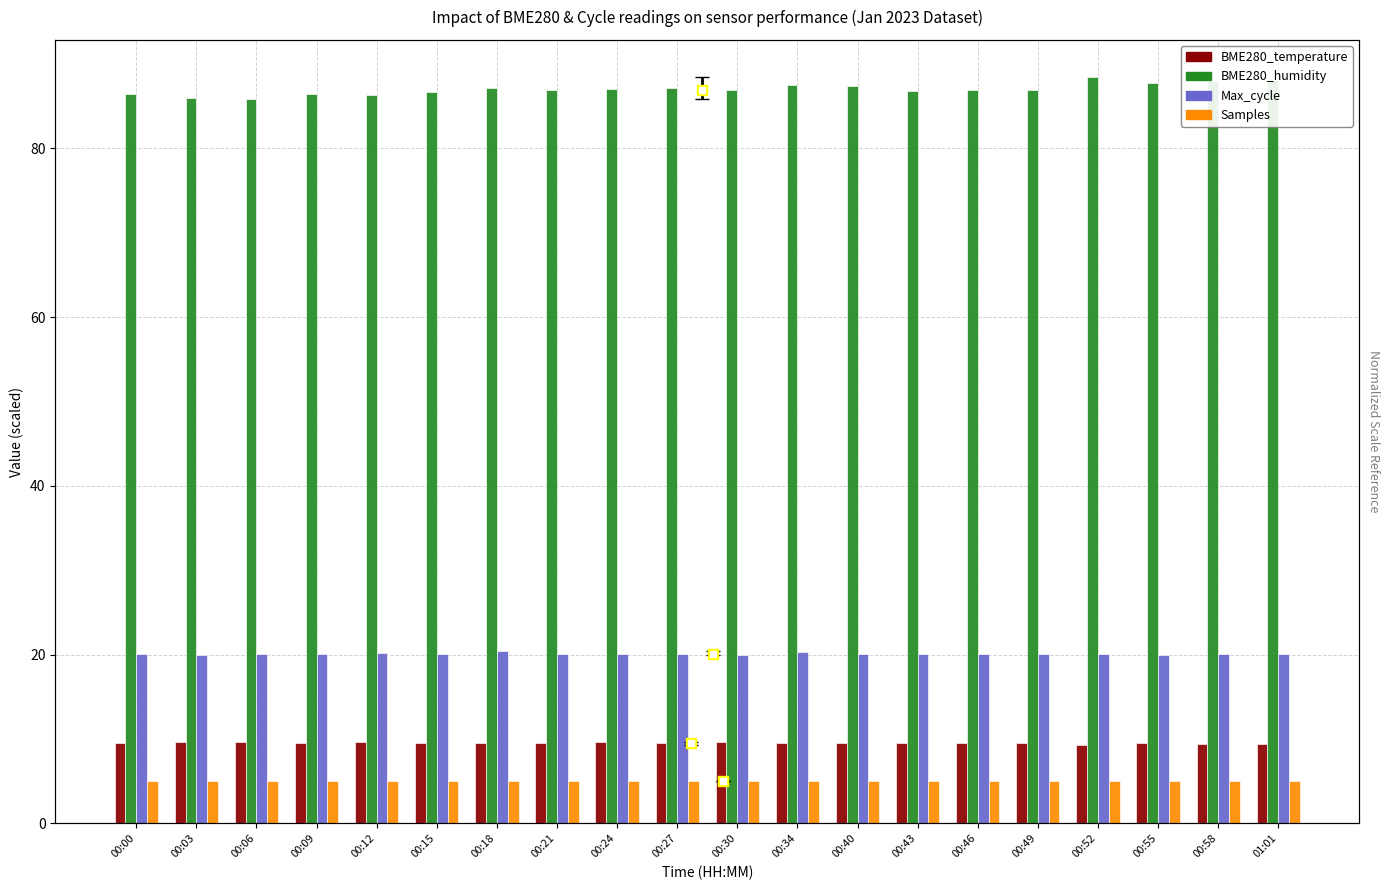

At 00:12, list the series in order from smallest to largest.

Samples, BME280_temperature, Max_cycle, BME280_humidity